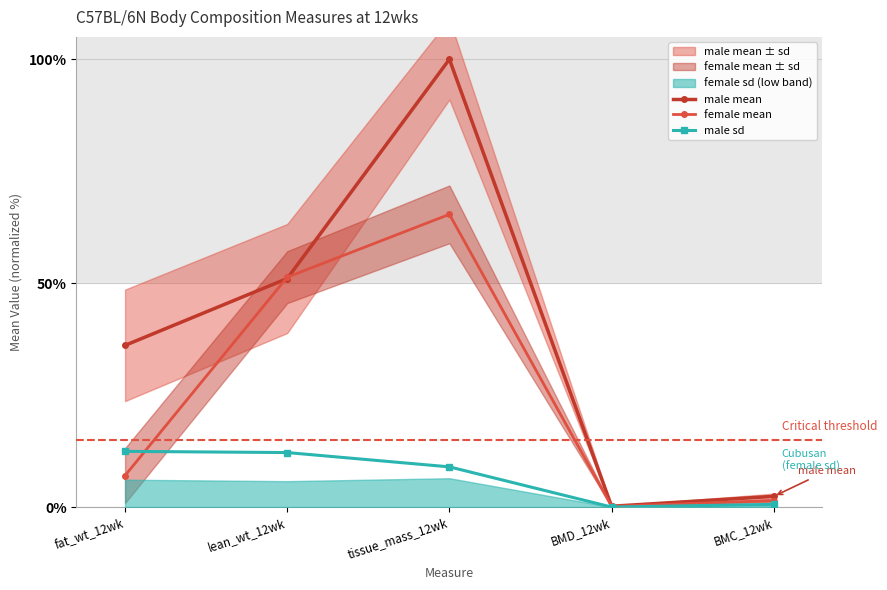

True or false: female mean has more than 0 interior local peaks.

True